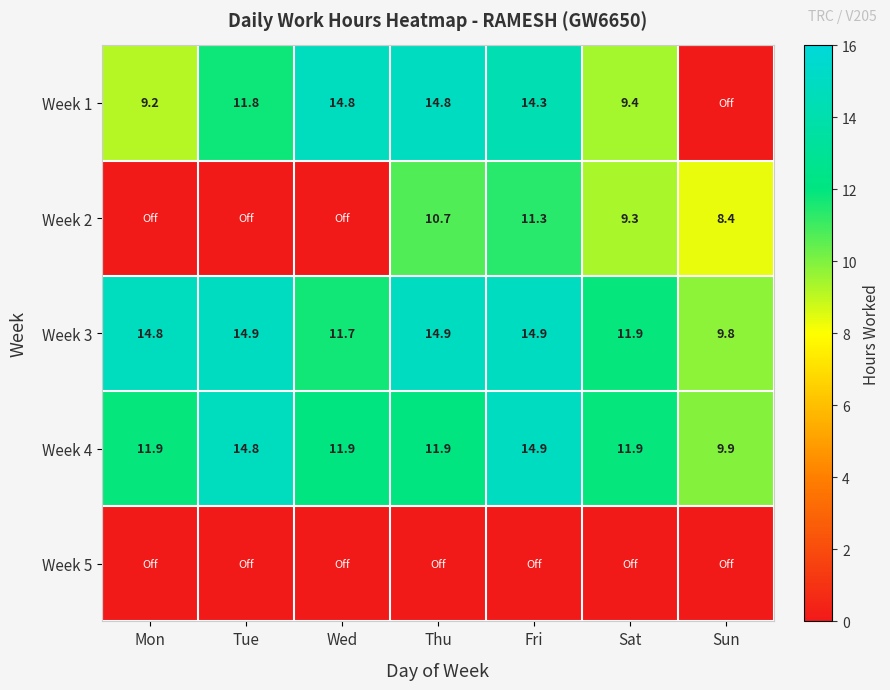

What value does the Week 4 series have at Sun?

9.9